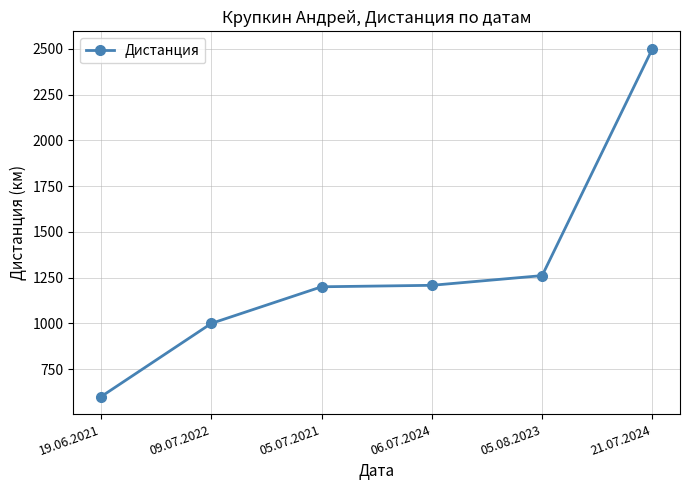

What is the approximate value at 09.07.2022, to the nearest 100?

1000